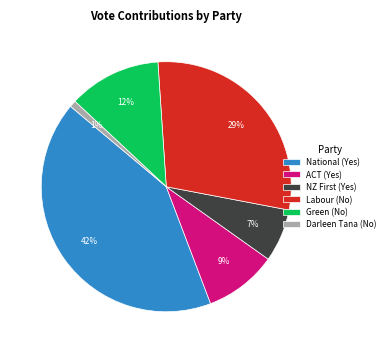

To the nearest percent, what percentage of the pie is ACT (Yes)?

9%